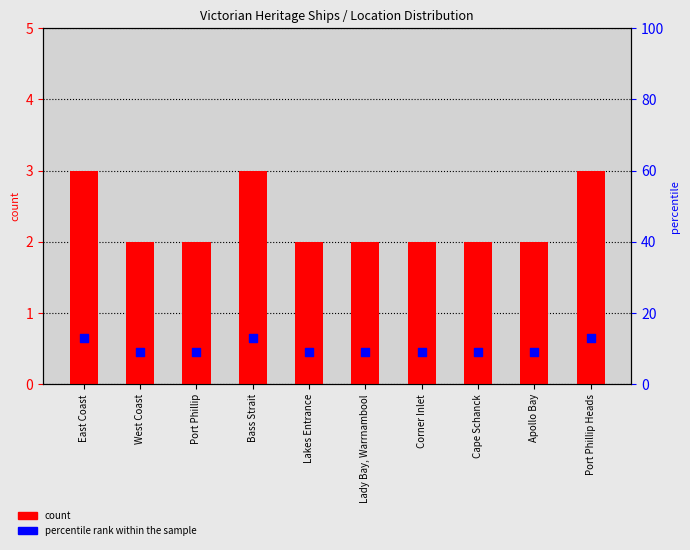

Which series contains the lowest Y value?

count